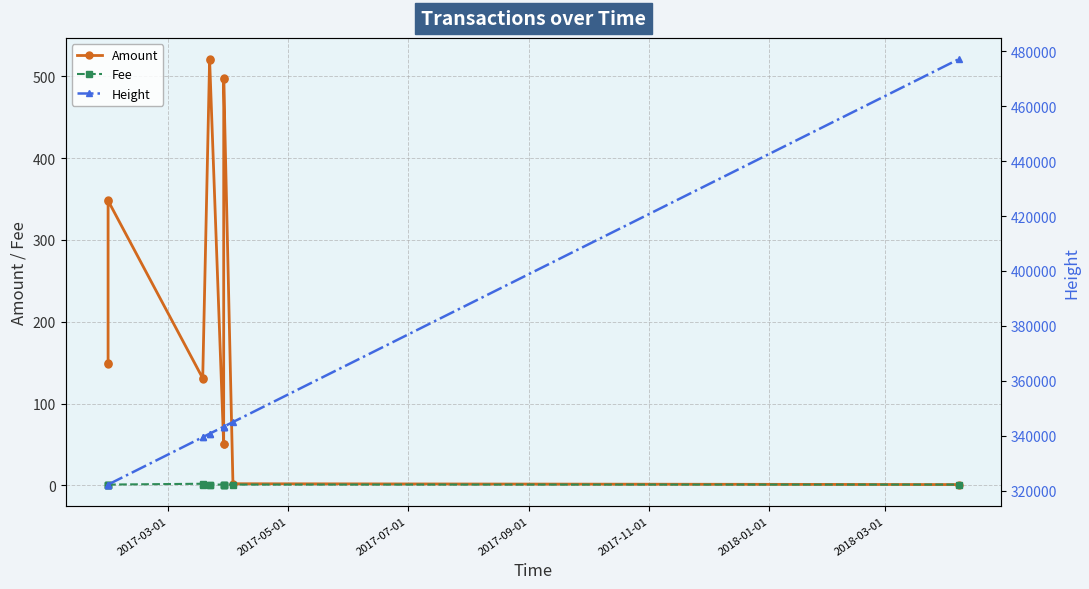

How many interior local valleys does the Amount series have?

3